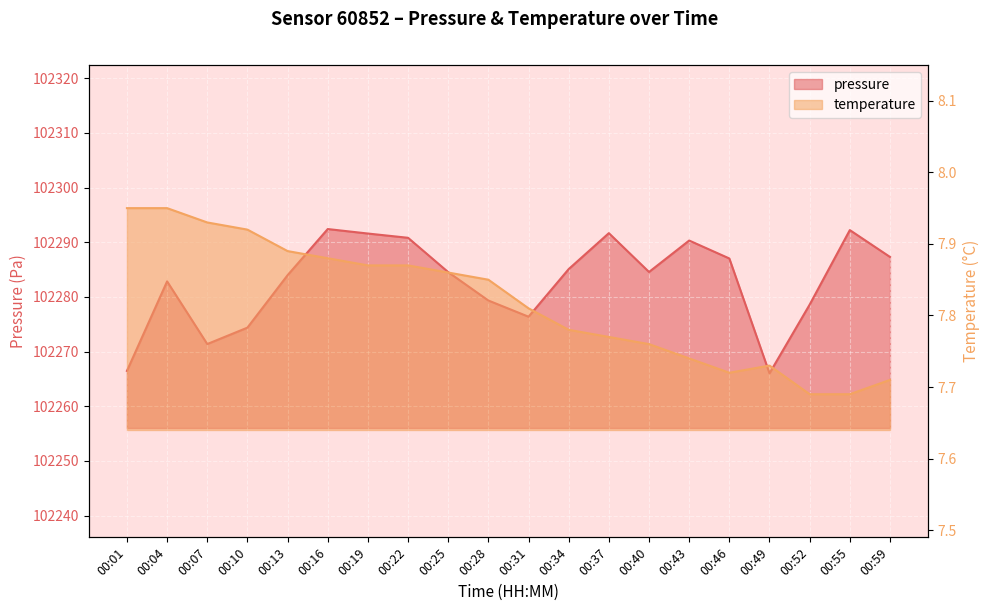

True or false: temperature and pressure cross at least once.

False